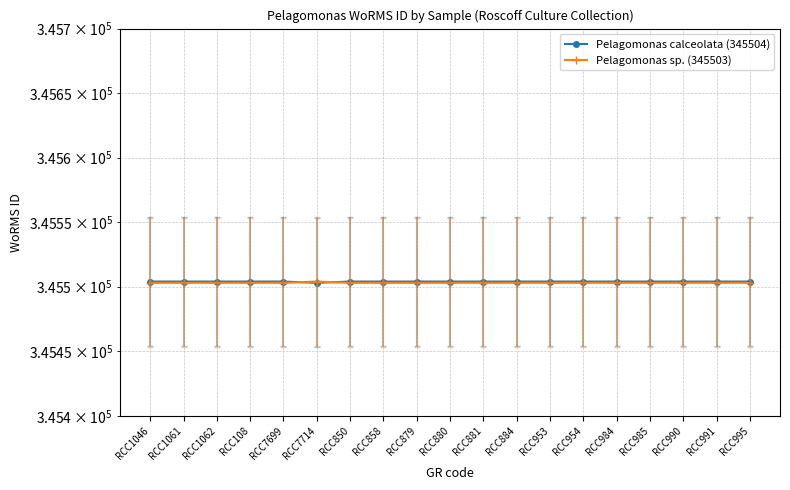

At RCC881, list the series in order from largest to smallest.

Pelagomonas calceolata (345504), Pelagomonas sp. (345503)